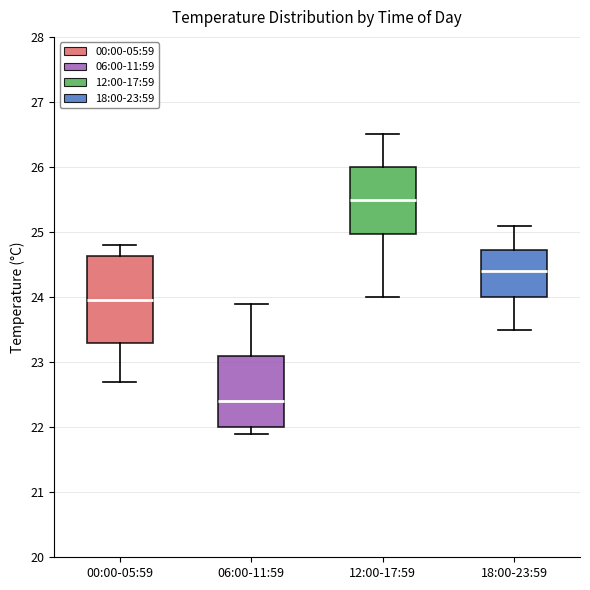

Which box has the lowest median line?

06:00-11:59